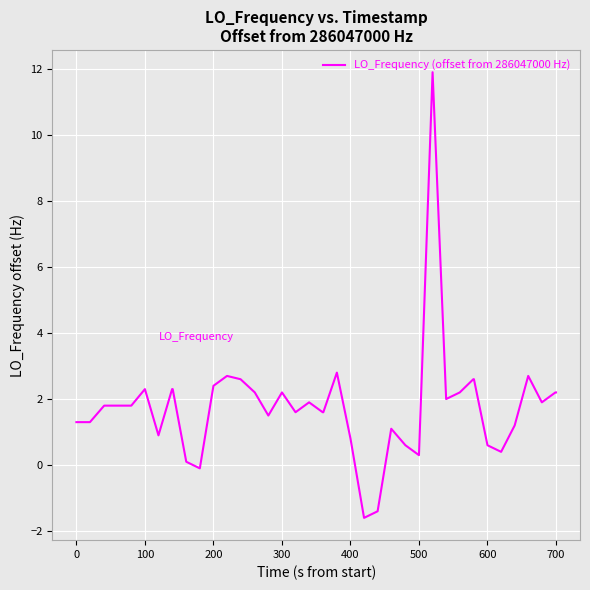

What is the difference between the maximum and minimum values?

13.5